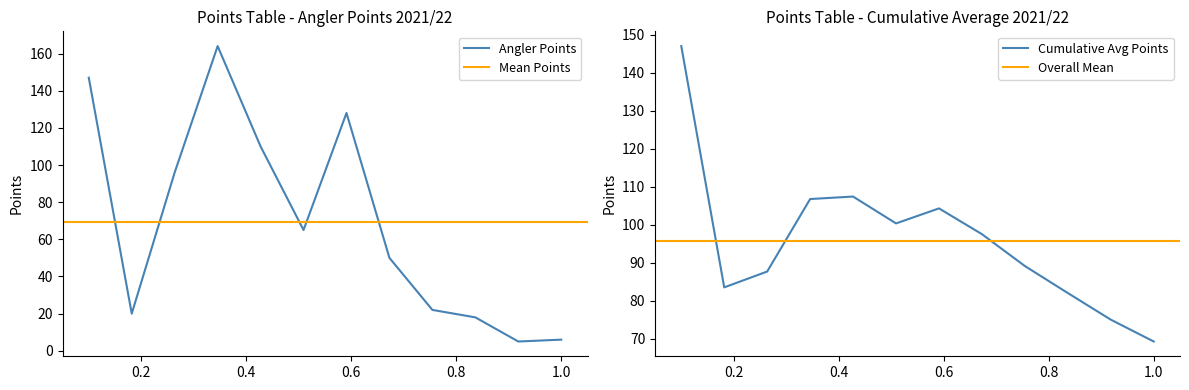

How many interior local peaks (higher than both neighbors) does the data have?

2